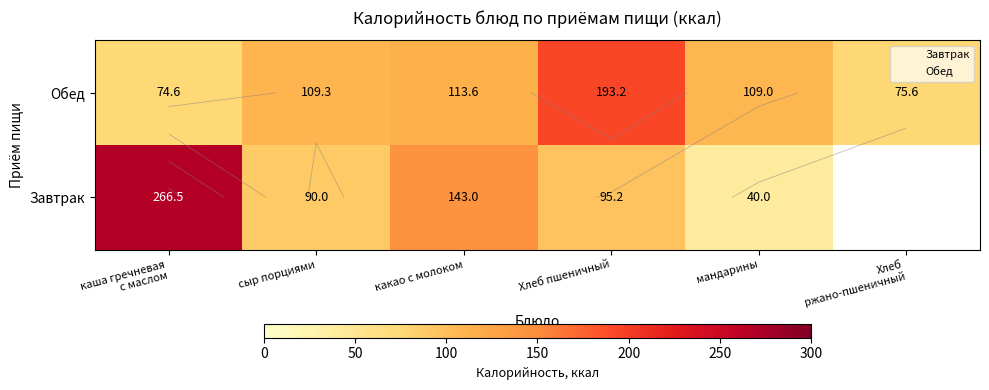

Which series has the largest total across all categories?

Обед